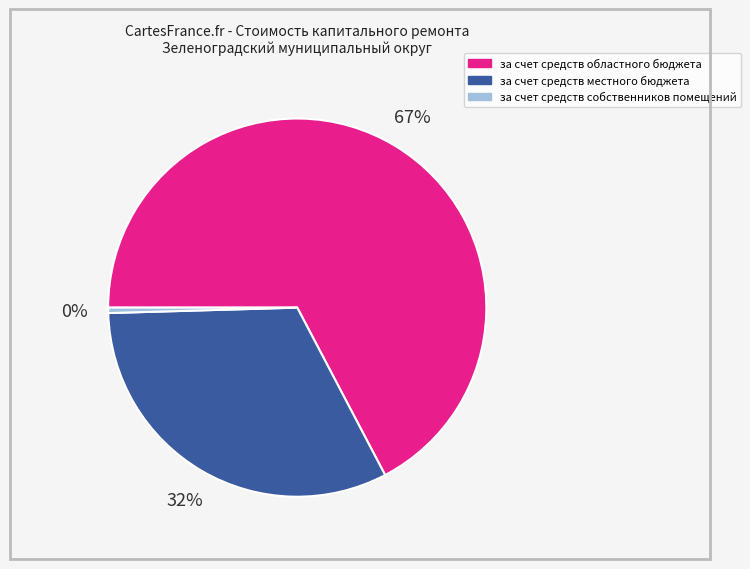

Which has a higher value, за счет средств собственников помещений or за счет средств местного бюджета?

за счет средств местного бюджета